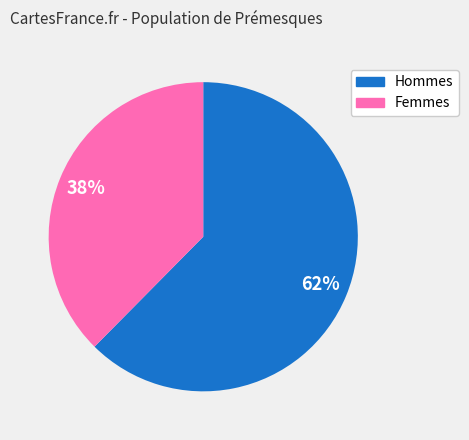

Is it true that Hommes is 76% of the pie?

False